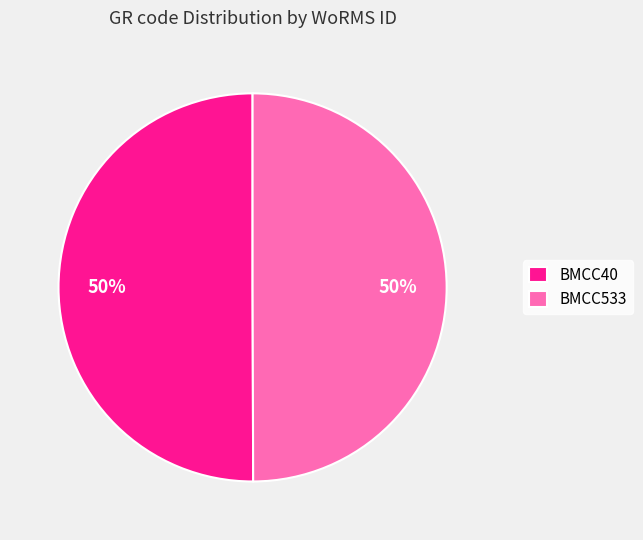

Is the sum of BMCC40 and BMCC533 greater than half?

Yes